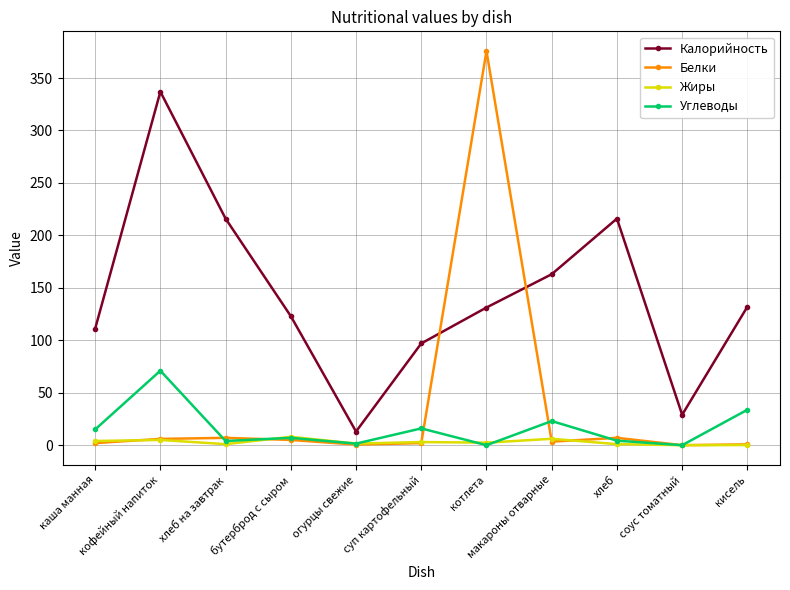

Count the number of categories in the chart.

11